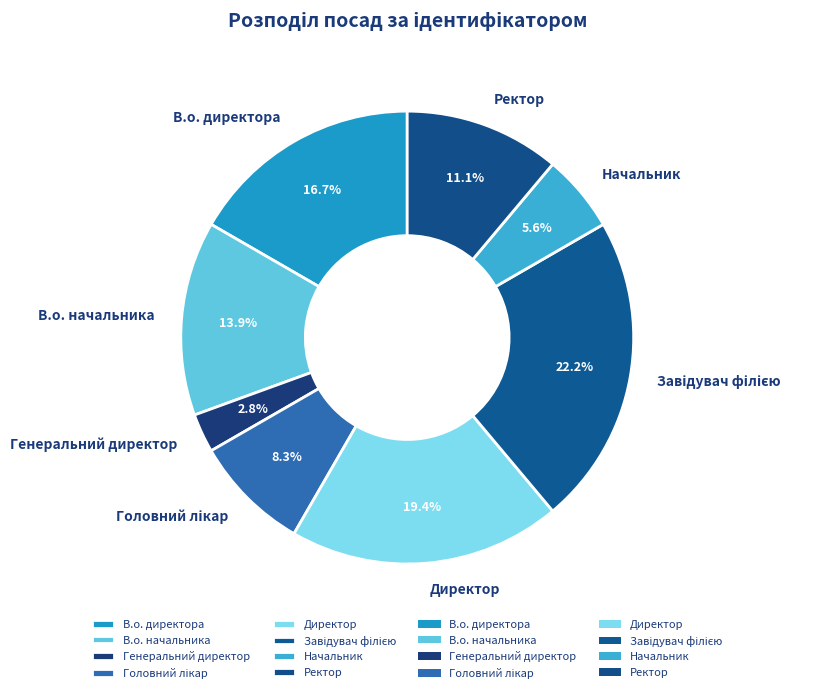

Which category has the smallest portion of the pie?

Генеральний директор